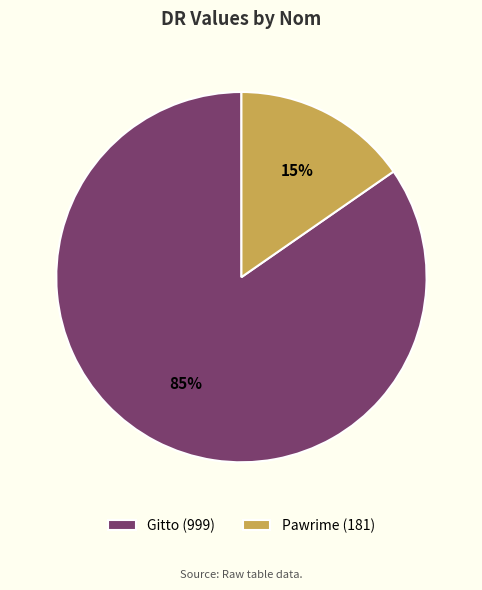

Rank the categories by value from highest to lowest.

Gitto, Pawrime